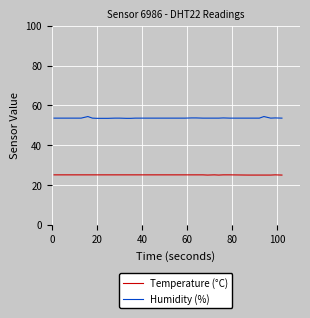

How many categories are shown in the chart?

40